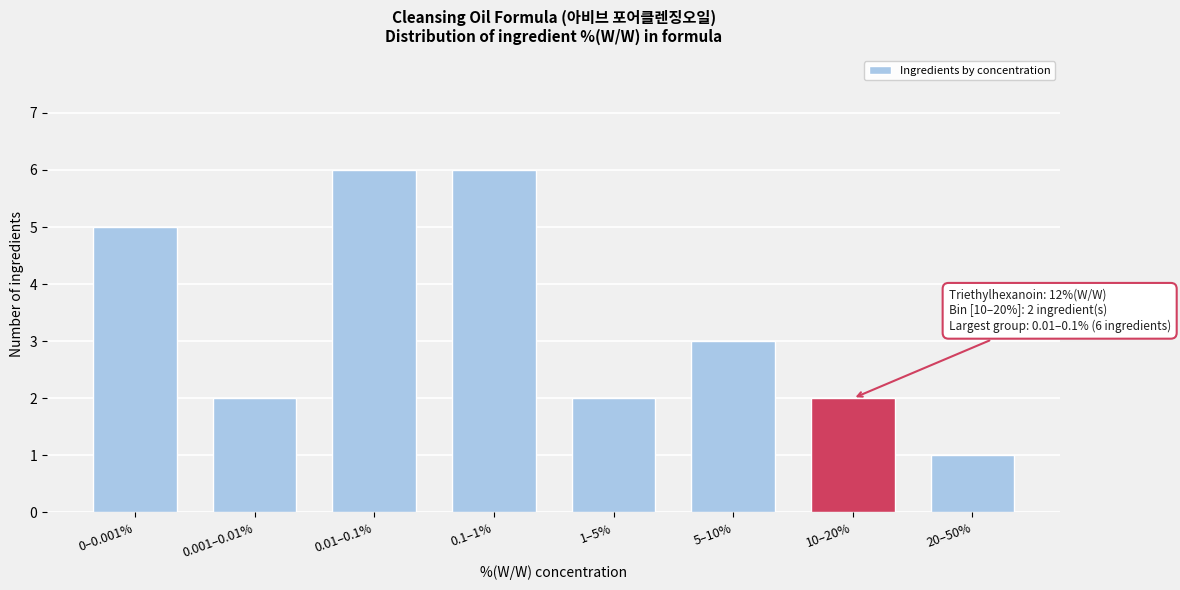

Reading right to left, list all the values displayed in this chart.

1	2	3	2	6	6	2	5